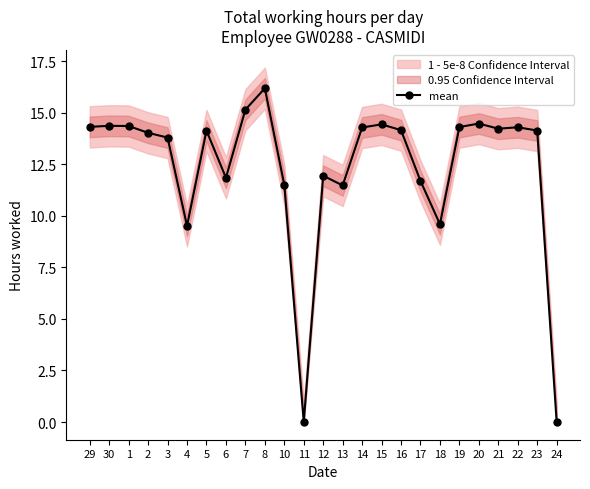

True or false: the data shows 5.9 at 21.

False